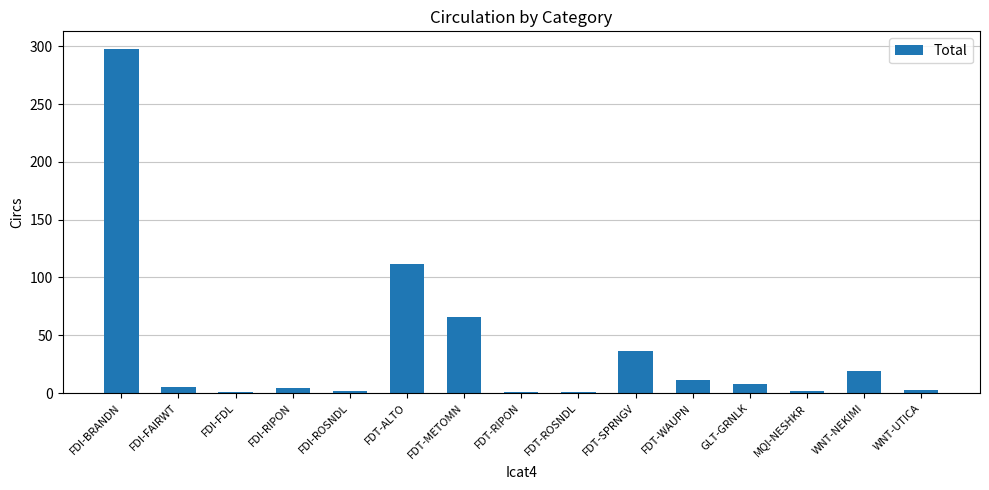

The value at MQI-NESHKR is 2. True or false?

True